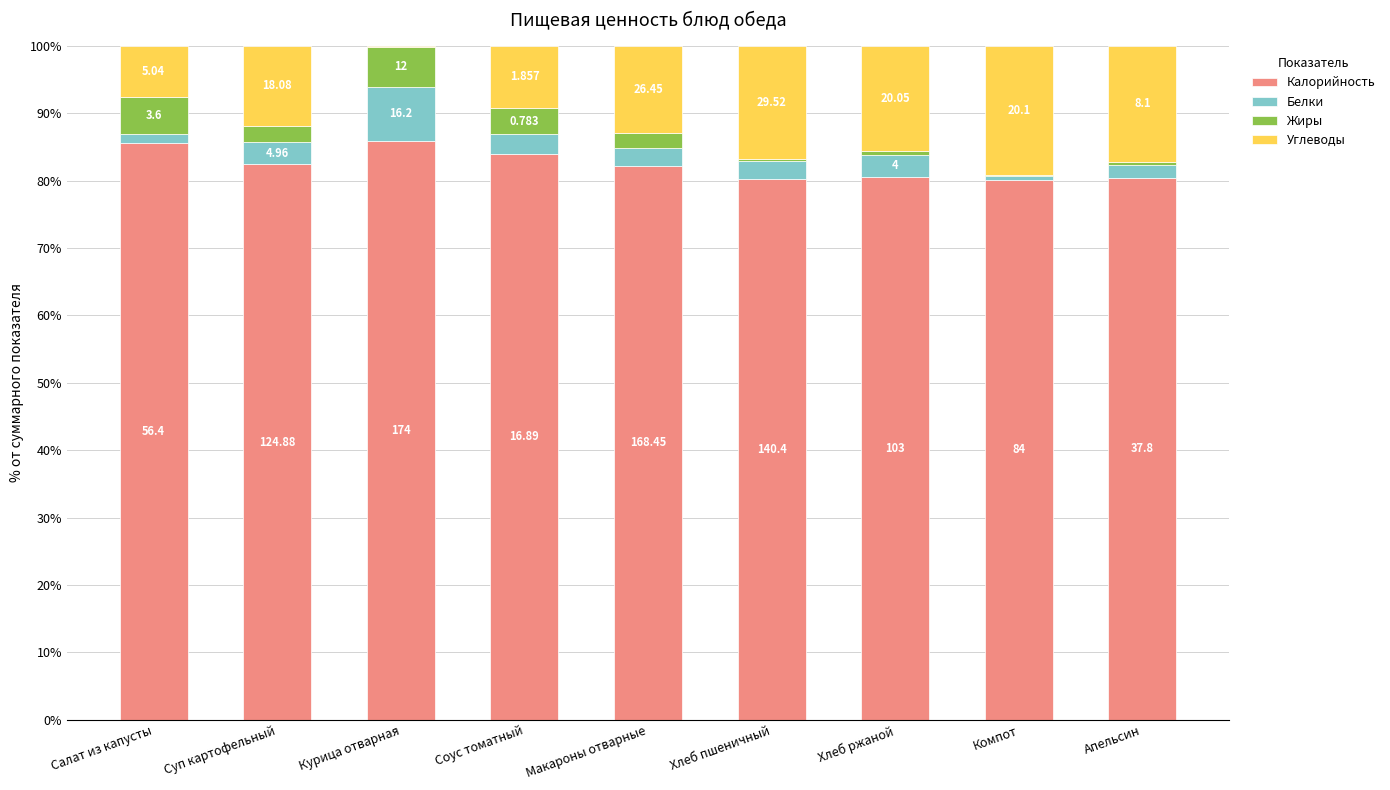

Does the chart contain stacked bars?

Yes